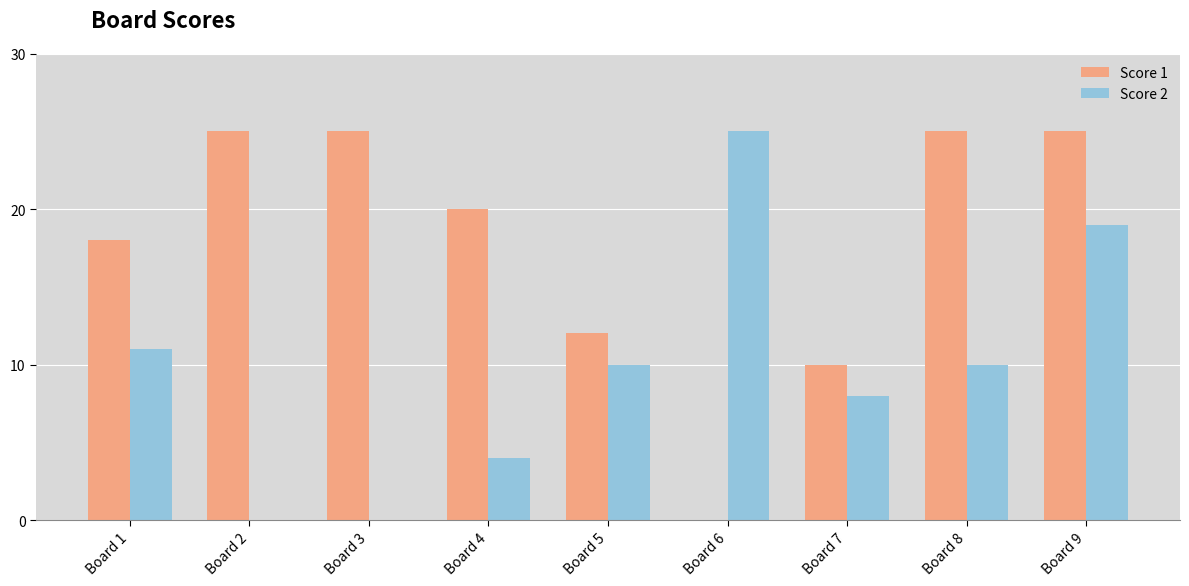

Is it true that Score 1 equals -16 at Board 6?

False